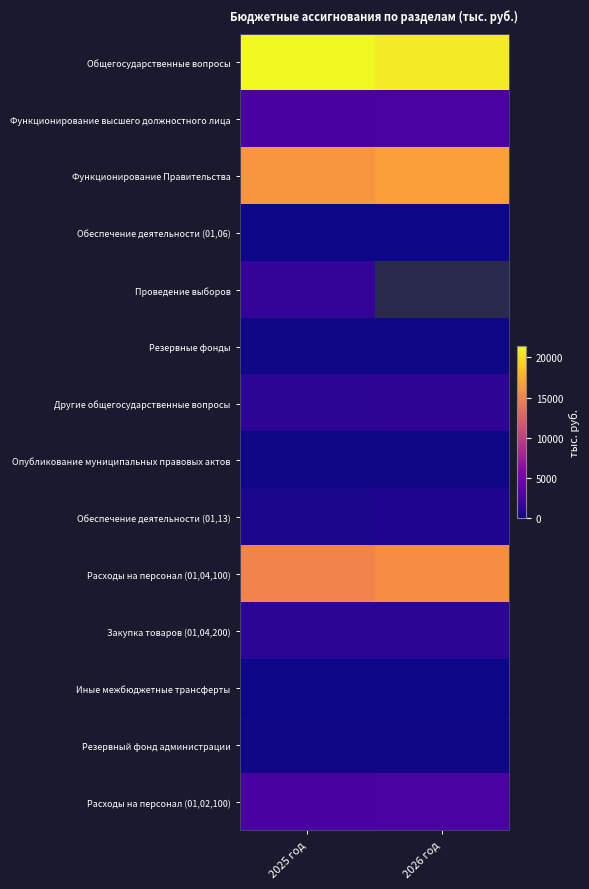

How many data points in Расходы на персонал (01,02,100) are less than 2643?

1